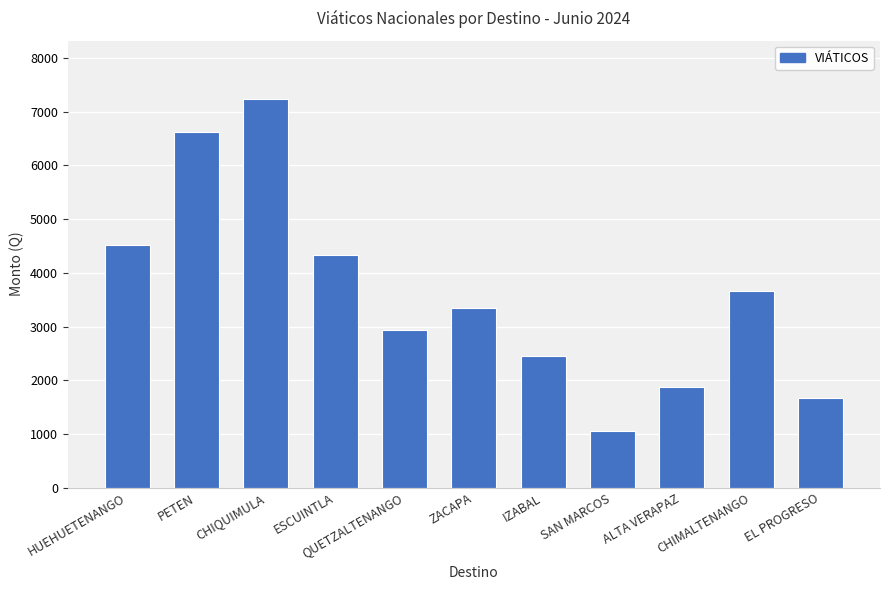

How many values are below 3340?

5